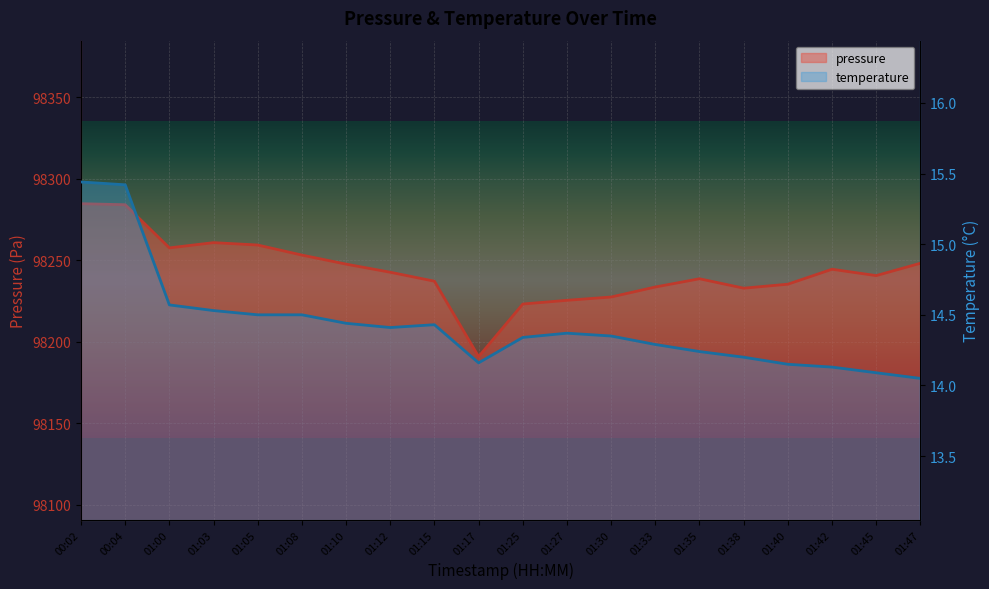

True or false: pressure and temperature cross at least once.

False